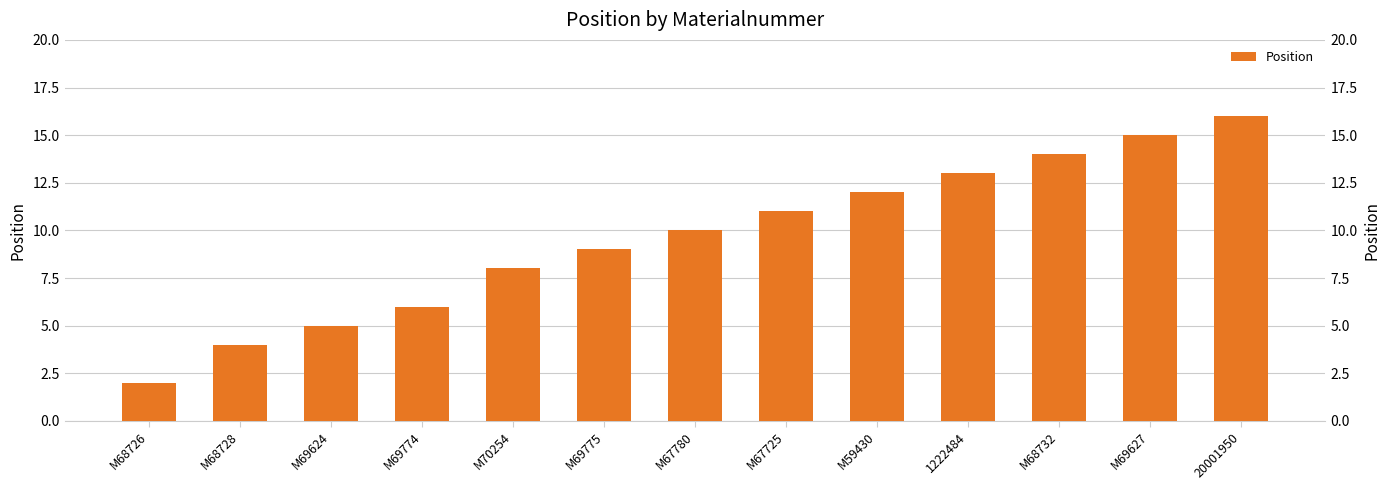

Reading right to left, list all the values displayed in this chart.

20001950=16	M69627=15	M68732=14	1222484=13	M59430=12	M67725=11	M67780=10	M69775=9	M70254=8	M69774=6	M69624=5	M68728=4	M68726=2